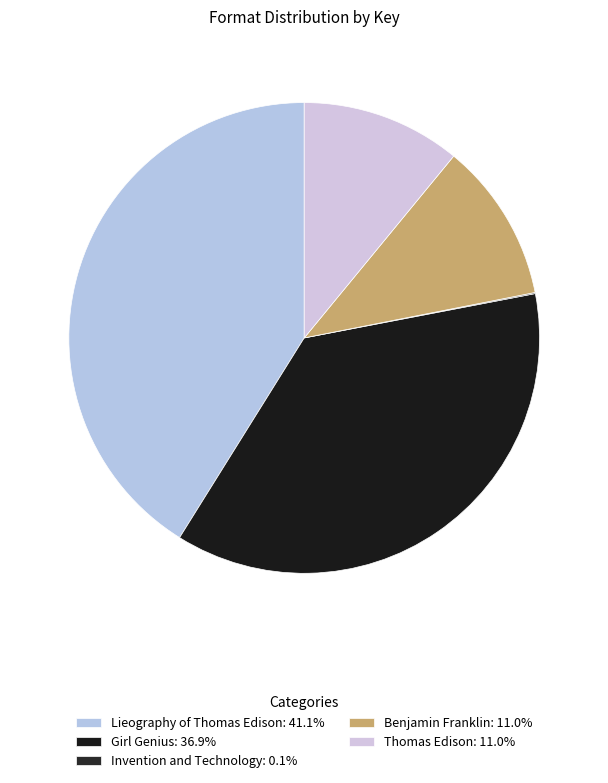

True or false: Invention and Technology accounts for 9% of the total.

False